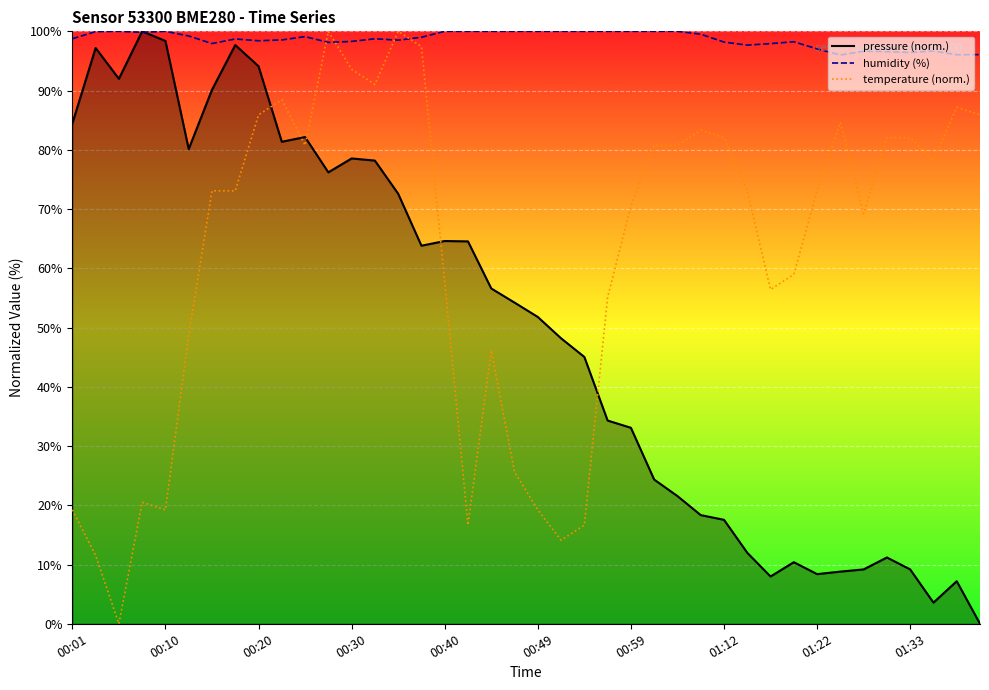

How many interior local peaks does the humidity series have?

8